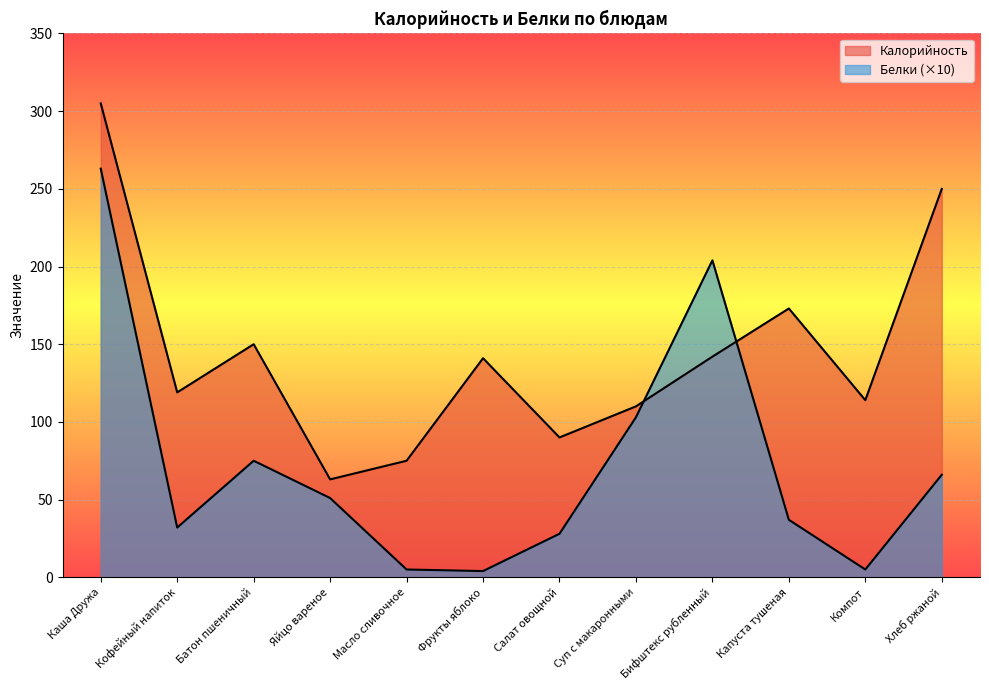

Count the number of data series in this chart.

2